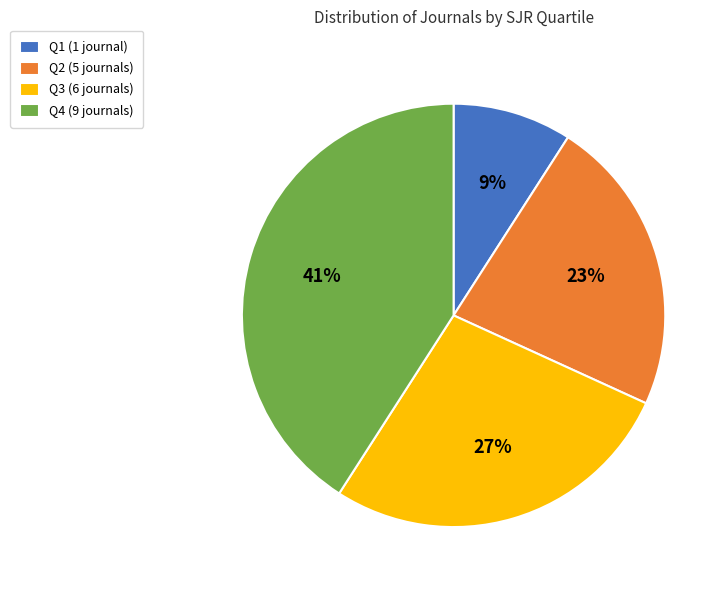

To the nearest percent, what is the difference between the largest and smallest slice percentages?

32%